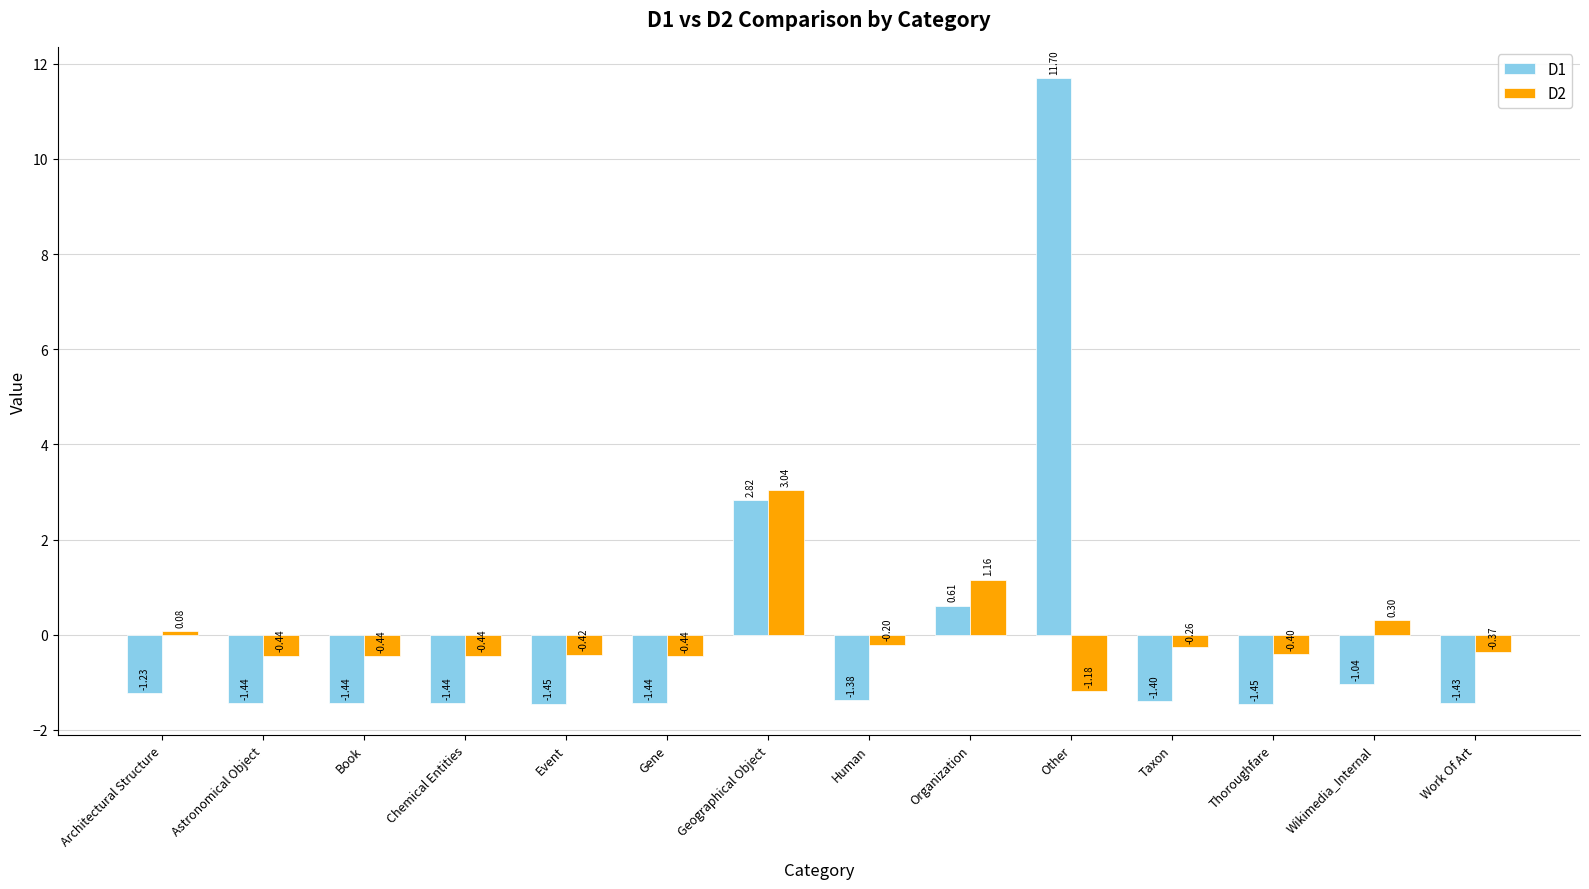

At Thoroughfare, list the series in order from smallest to largest.

D1, D2